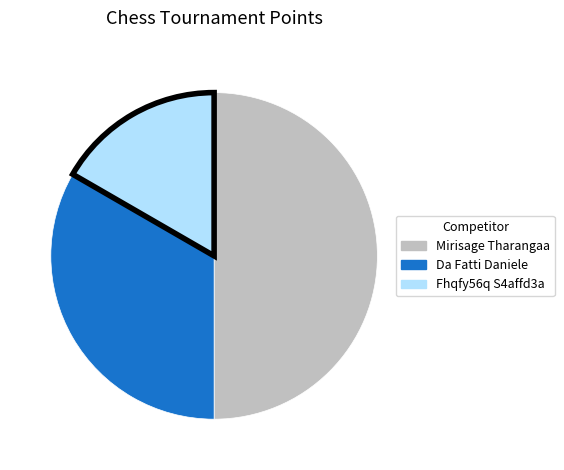

Does Da Fatti Daniele account for over 50% of the chart?

No